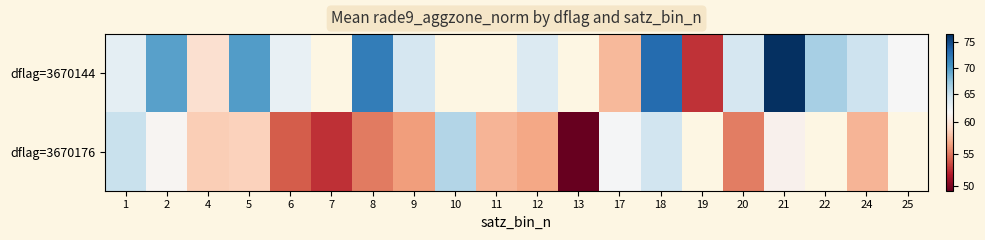

Rank the series by their maximum value, from lowest to highest.

dflag=3670176, dflag=3670144